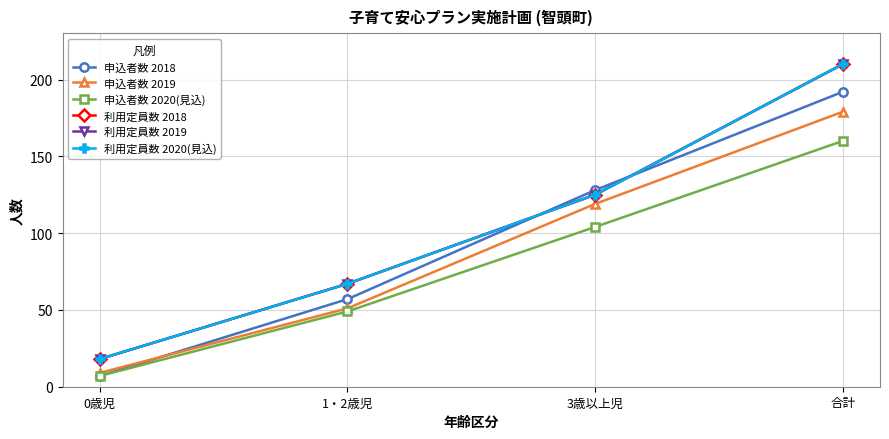

Does the chart have visible grid lines?

Yes